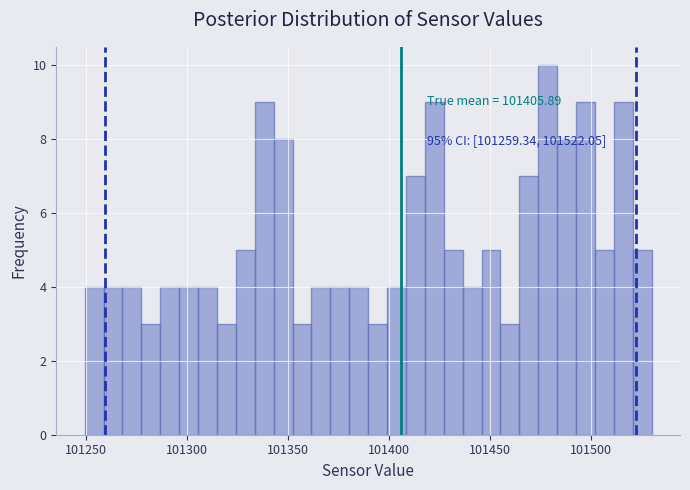

Around what value on the x-axis is the tallest bar? Give the approximate position of its centre, as read against the axis.

101480